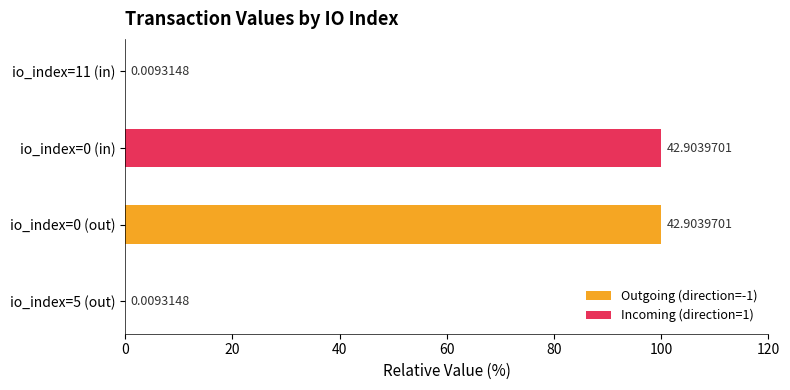

Rank the series at 0 from highest to lowest value.

Incoming (direction=1), Outgoing (direction=-1)